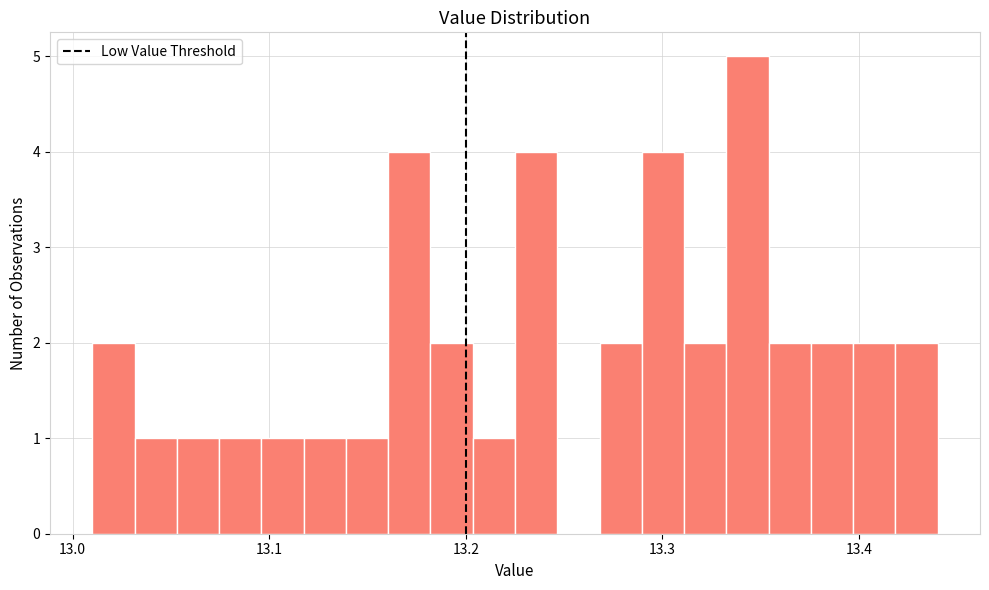

Around what value on the x-axis is the tallest bar? Give the approximate position of its centre, as read against the axis.

13.34